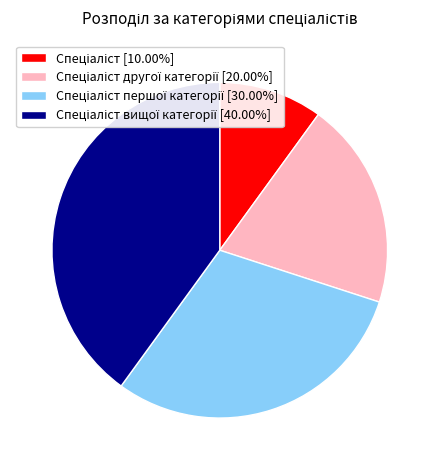

Is there any slice that represents more than half of the pie?

No